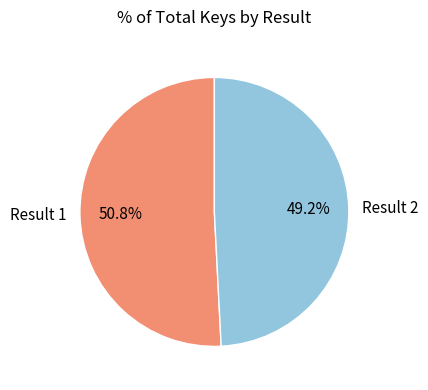

How many slices are in this pie chart?

2